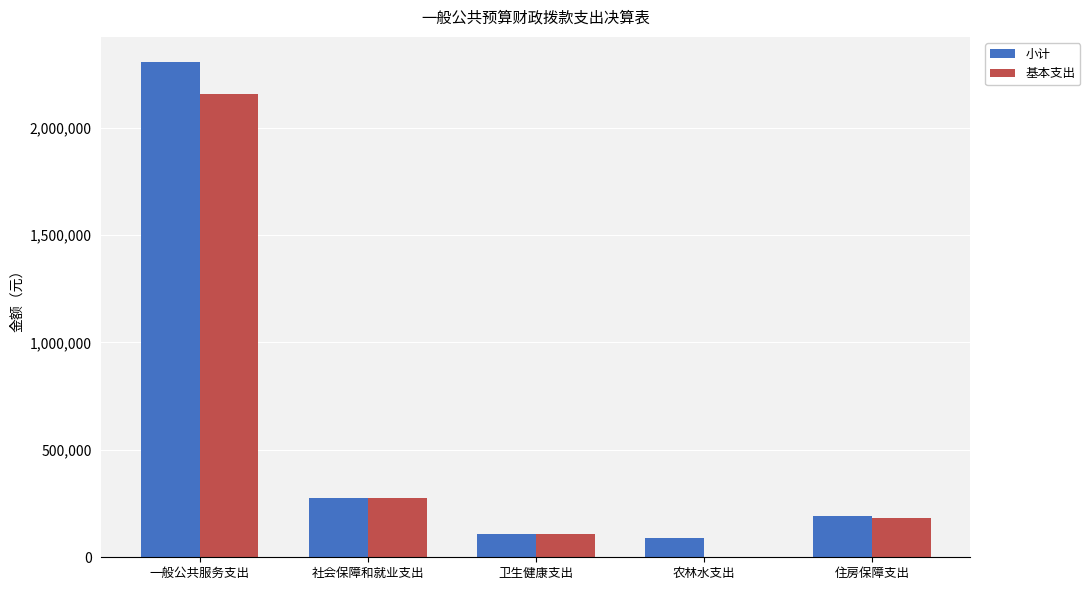

Between 农林水支出 and 住房保障支出, which series saw the biggest shift?

基本支出